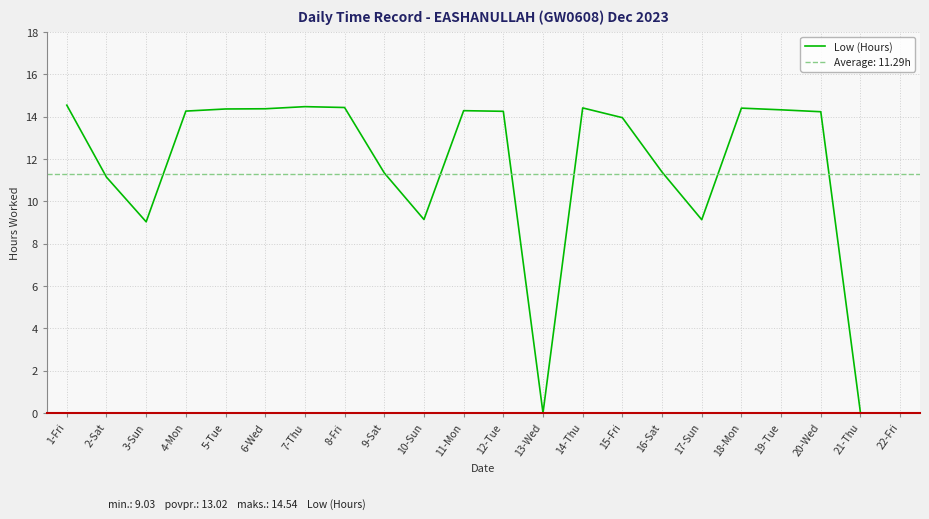

Reading left to right, list all the values displayed in this chart.

14.5	11.1	9.0	14.3	14.4	14.4	14.5	14.4	11.3	9.1	14.3	14.2	0.0	14.4	13.9	11.4	9.1	14.4	14.3	14.2	0.0	0.0